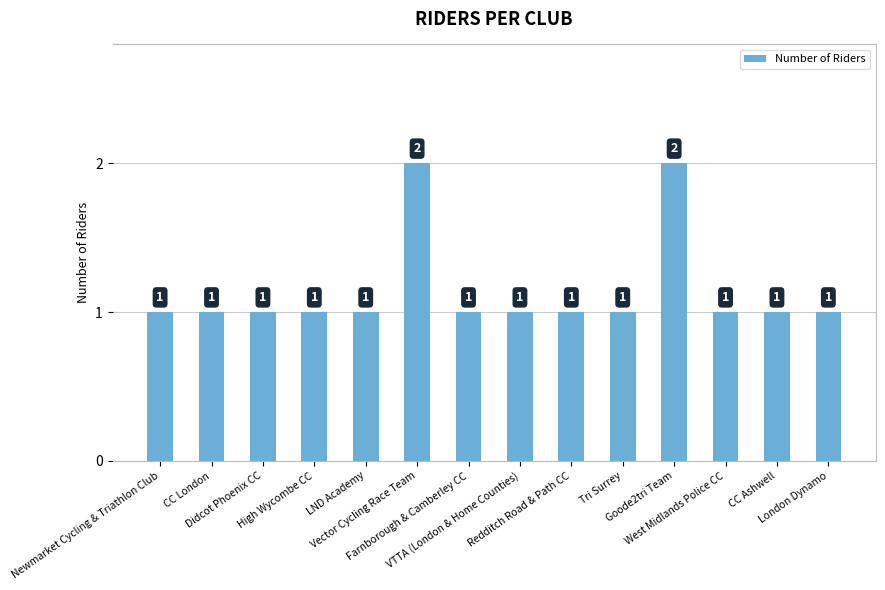

What is the difference between the maximum and minimum values?

1